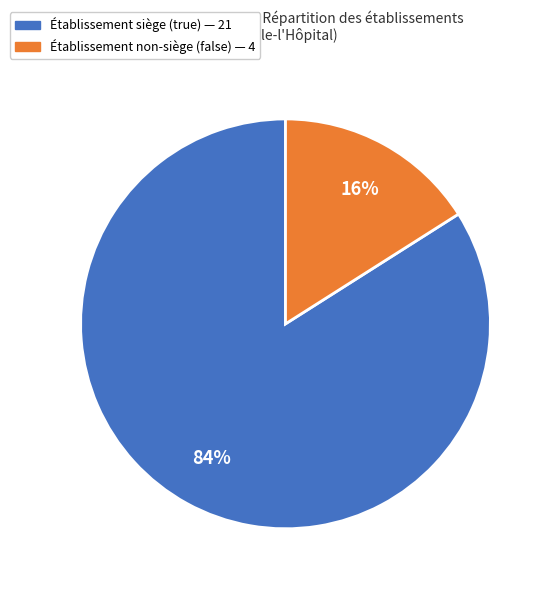

Is there a majority slice in this chart?

Yes